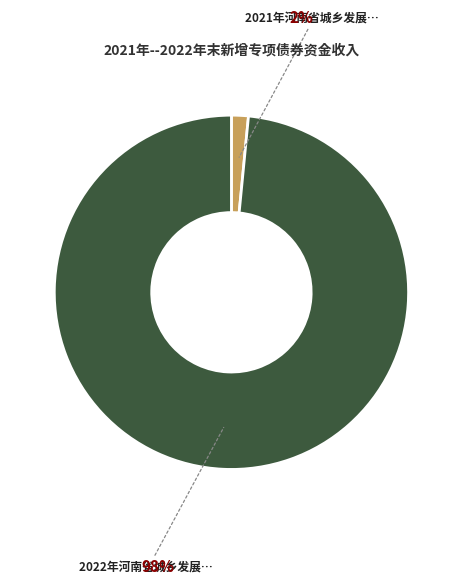

To the nearest percent, what is the average slice percentage?

50%